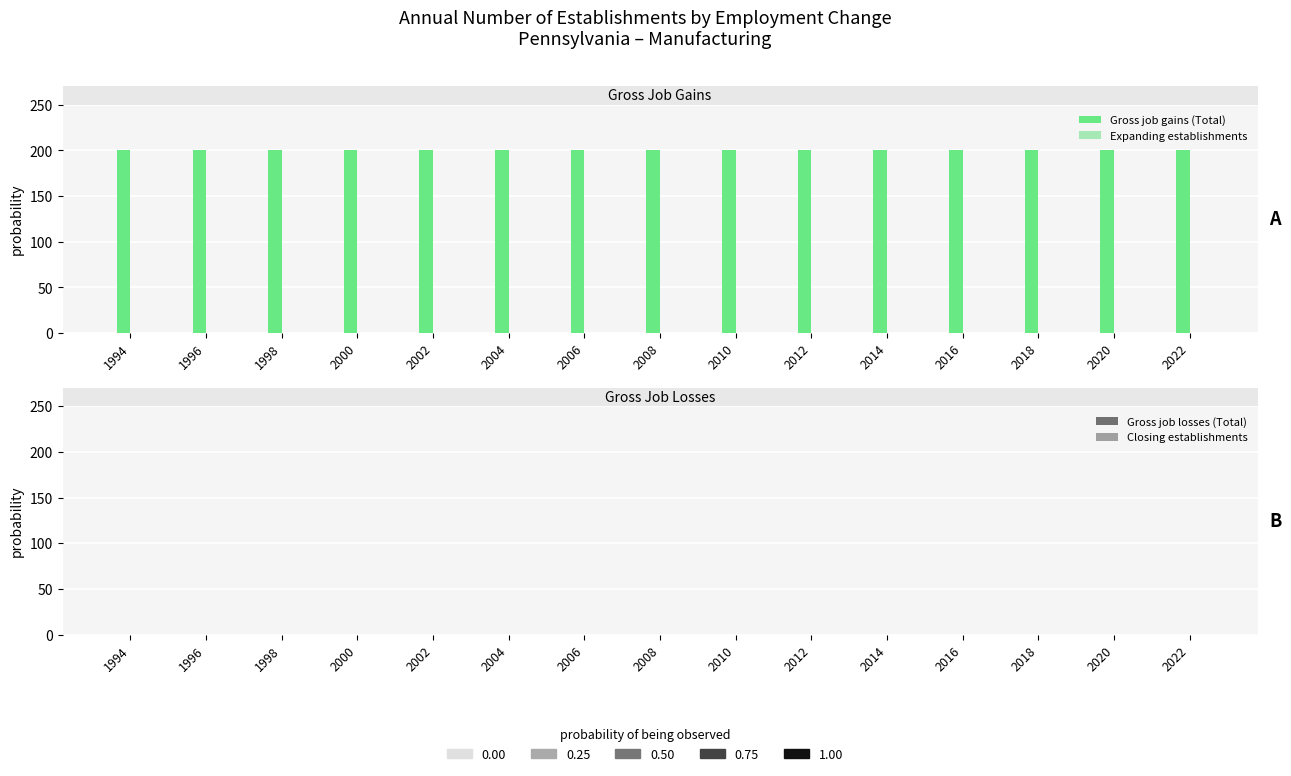

Is it true that Closing establishments equals 0 at 2012?

True